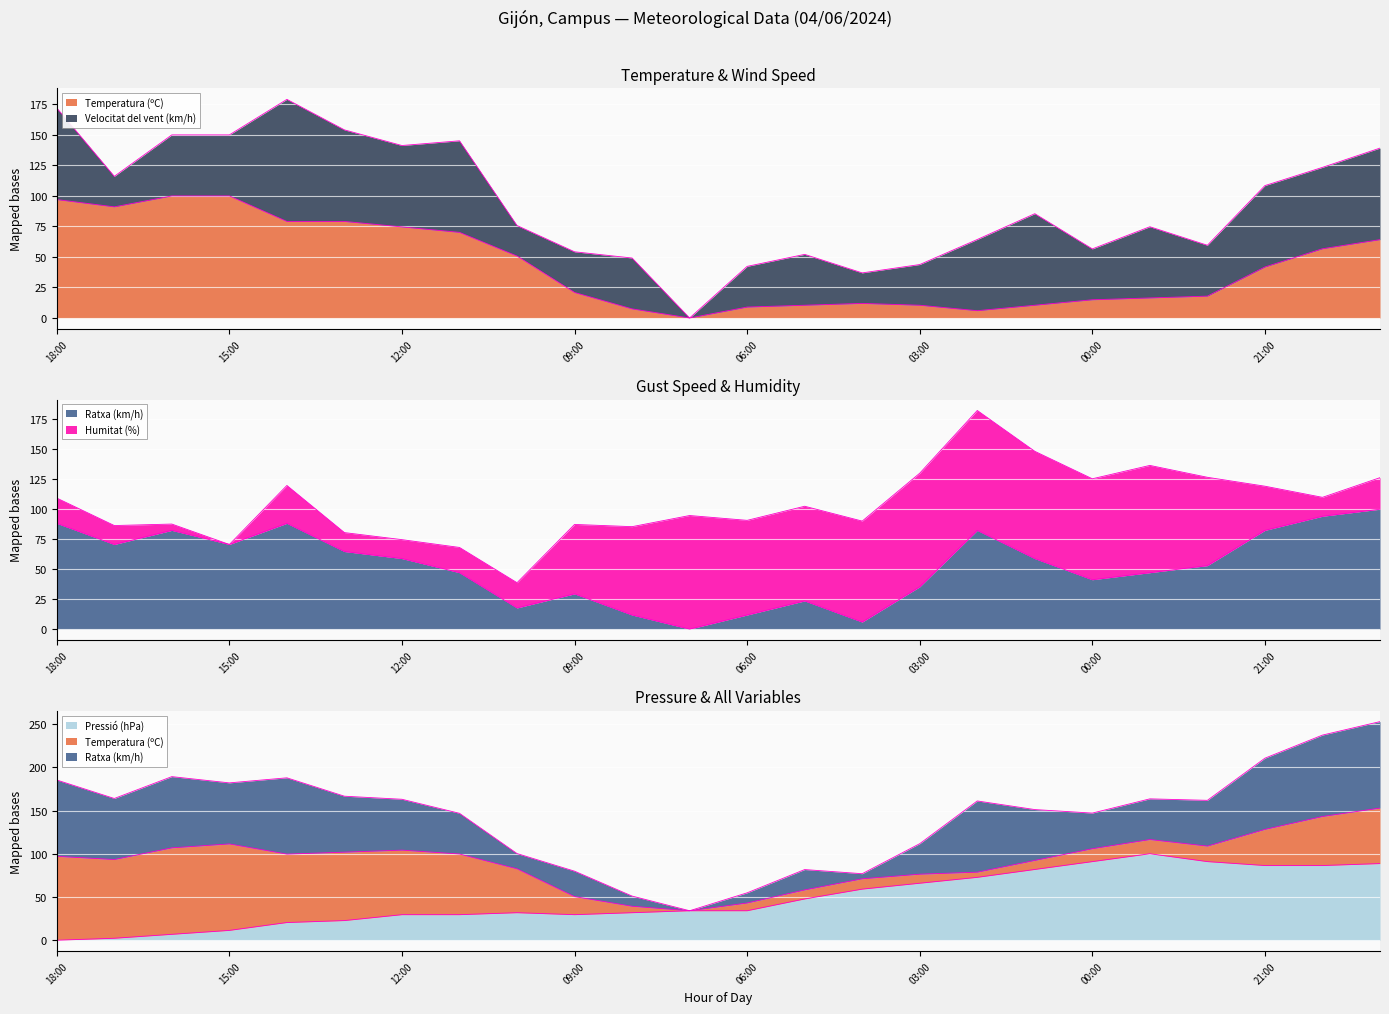

How many times do Pressió (hPa) and Ratxa (km/h) cross each other?

4